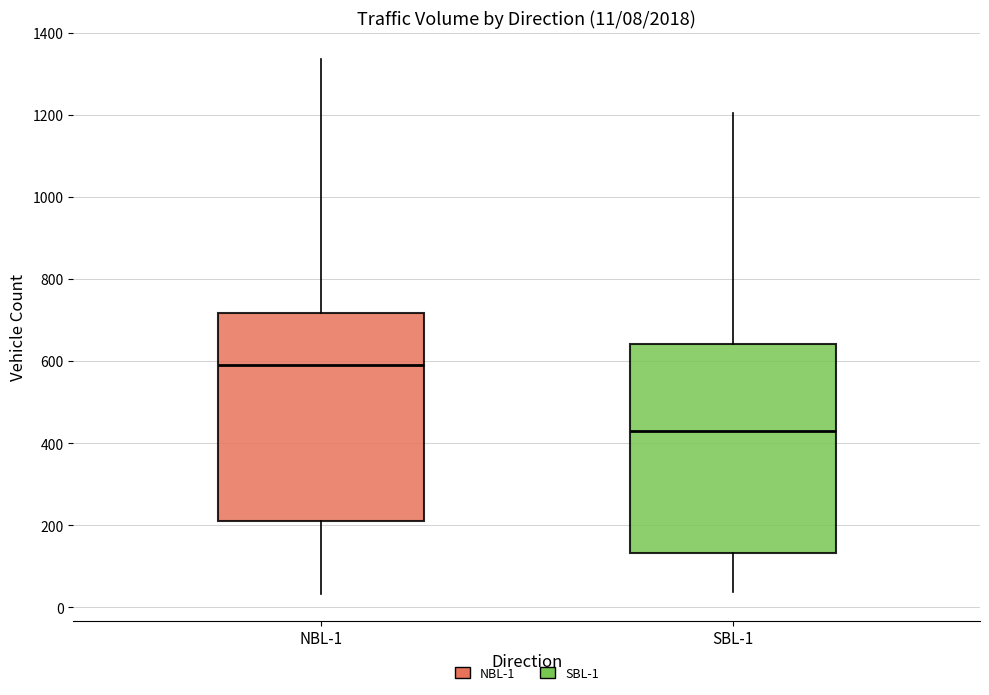

Which box has the lowest median line?

SBL-1